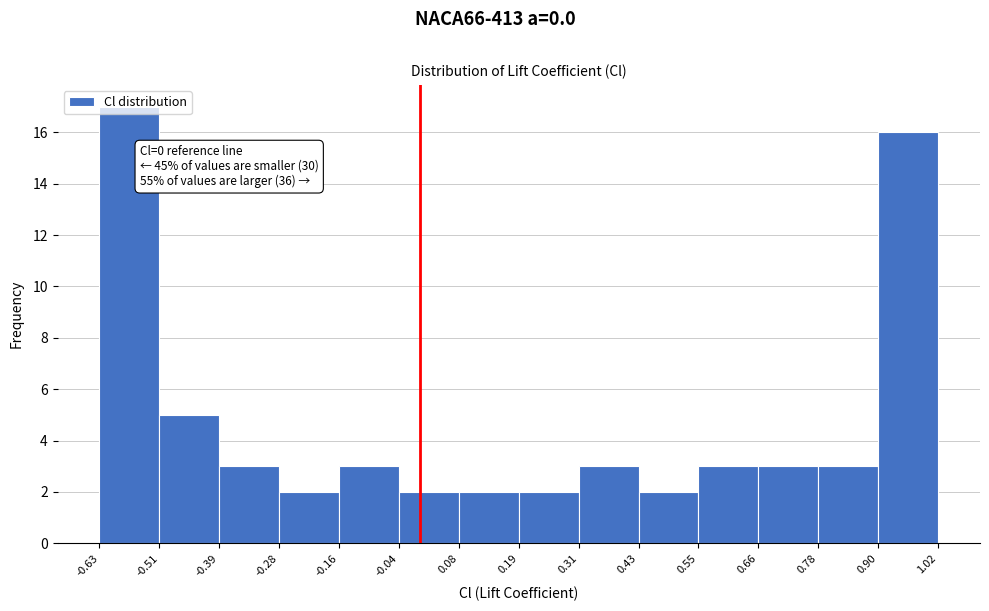

Which range on the x-axis has the tallest bar?

-0.63 to -0.51